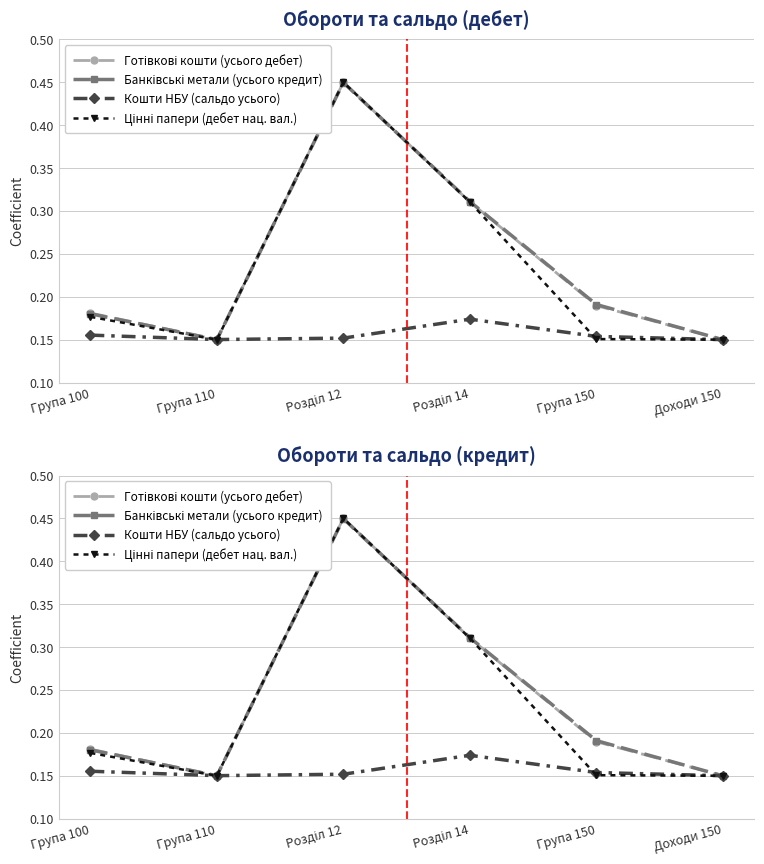

Which series has the widest spread of values?

Цінні папери (дебет нац. вал.)